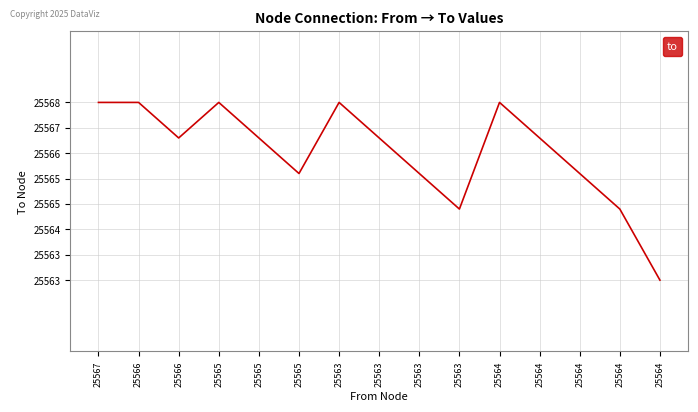

Where is the first local minimum?

25566